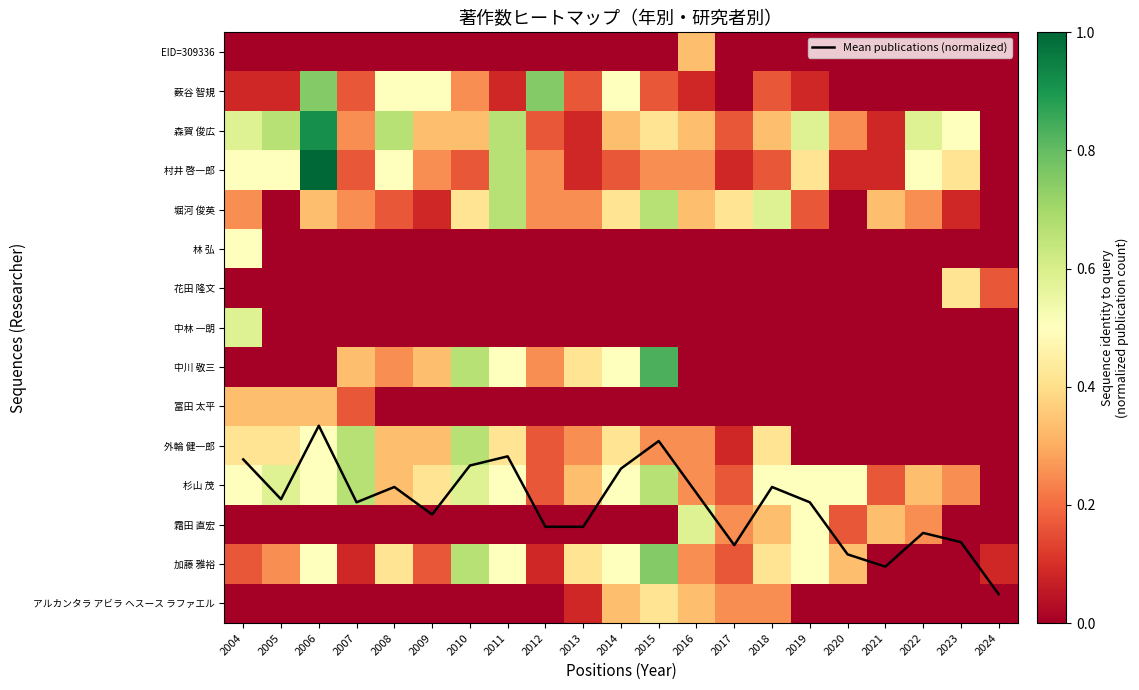

How many series are shown in this chart?

16